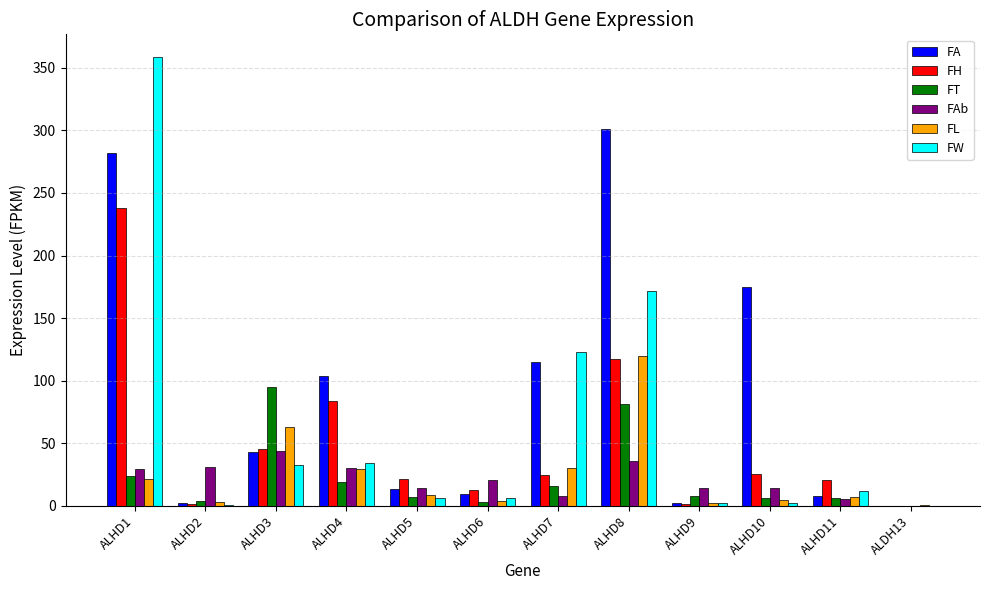

True or false: FL has a value of 186.4 at ALHD8.

False